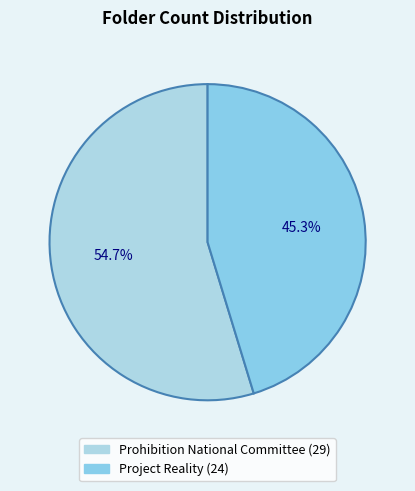

True or false: Project Reality accounts for 56% of the total.

False